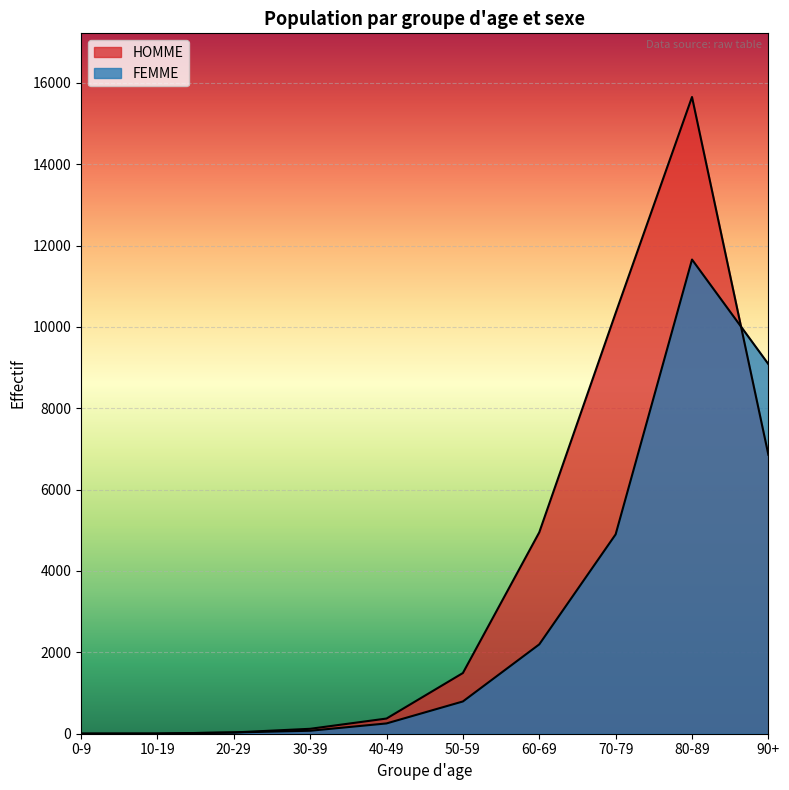

Where does the HOMME series first go above 1492?

60-69